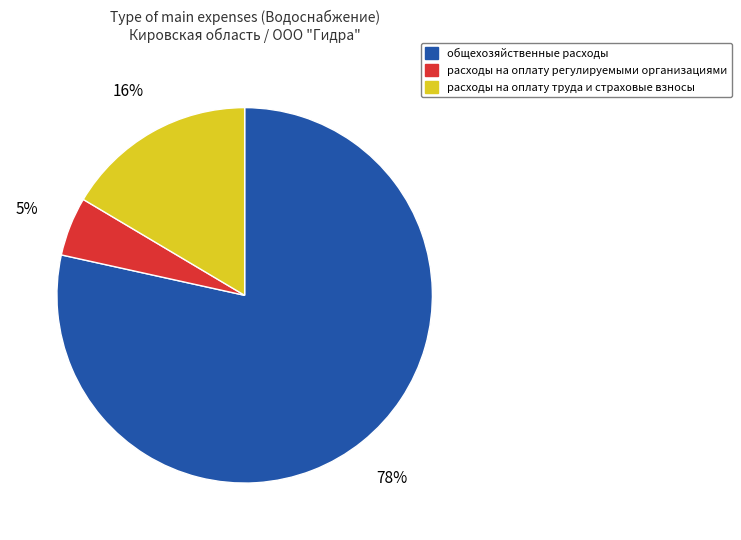

True or false: расходы на оплату регулируемыми организациями accounts for 5% of the total.

True